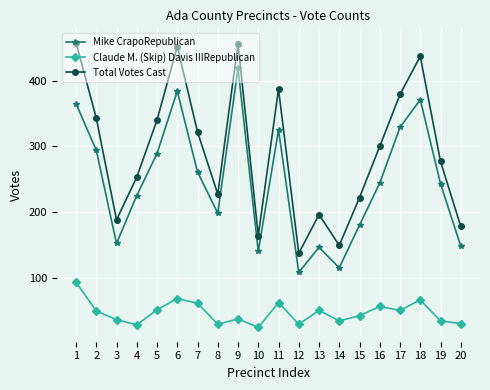

Where is Mike CrapoRepublican nearest to the value 263?

7